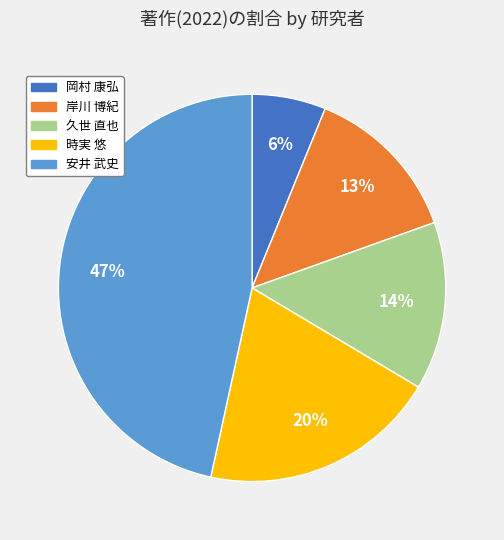

How many segments does this pie chart have?

5